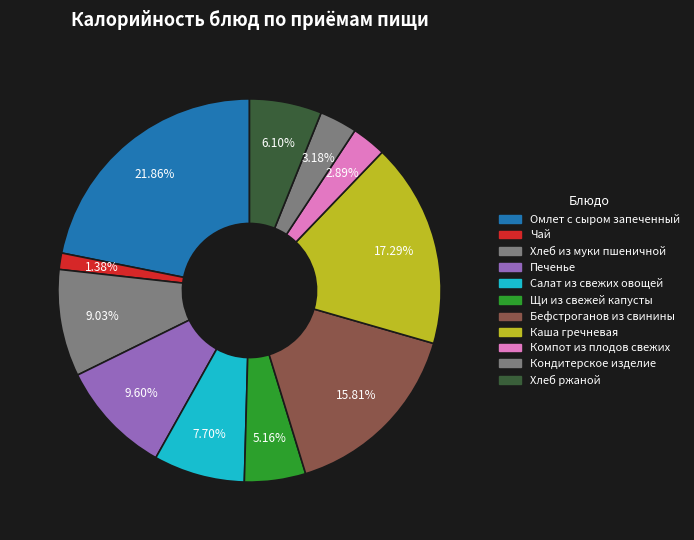

Is Кондитерское изделие the majority of the pie?

No